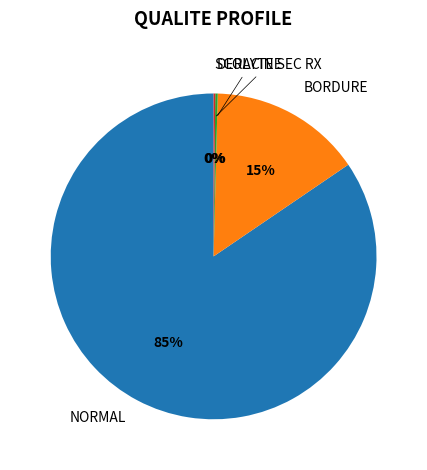

Is there any slice that represents more than half of the pie?

Yes